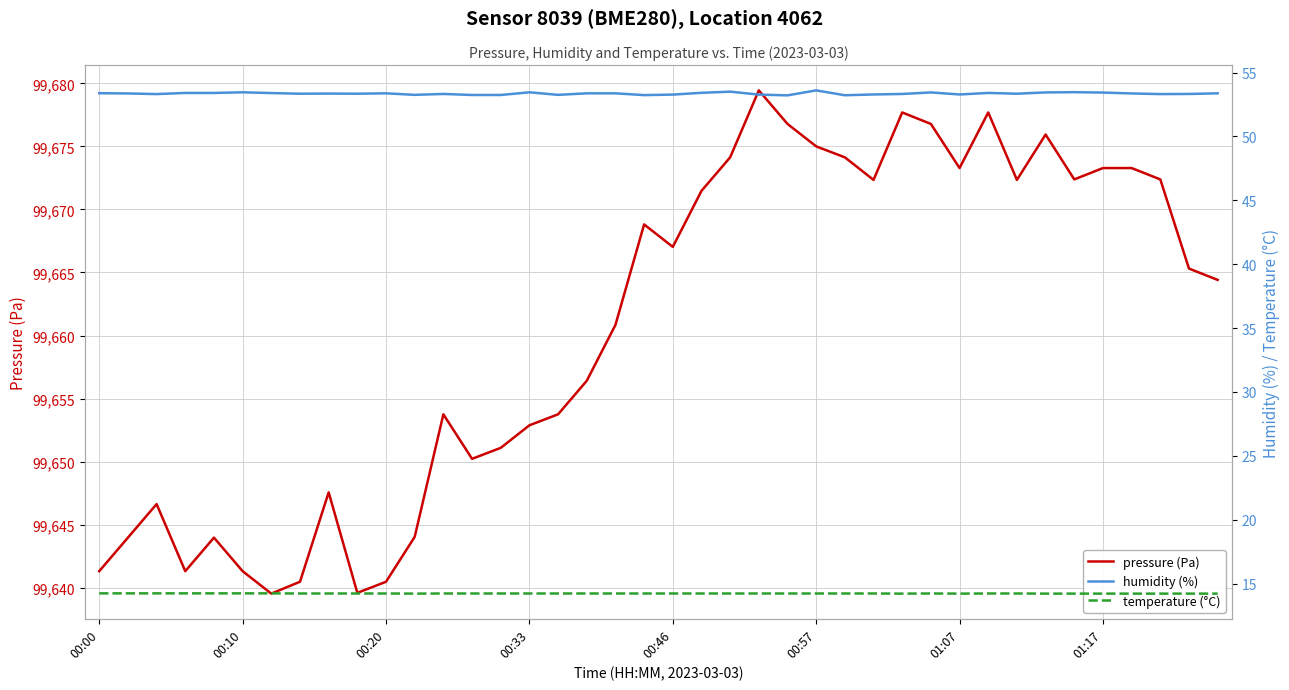

True or false: humidity (%) and temperature (°C) intersect in this chart.

False